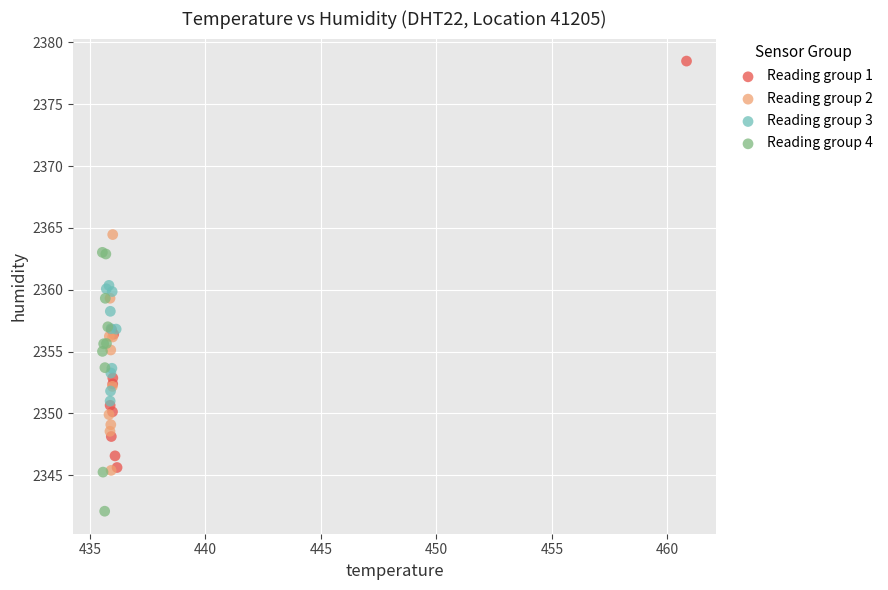

Which series has the widest spread of Y values?

Reading group 1